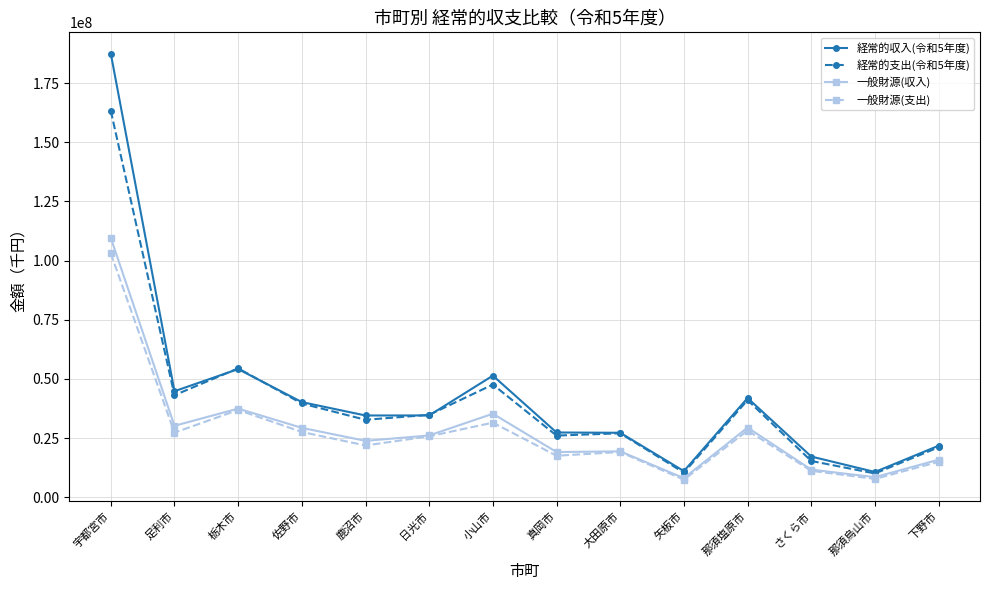

True or false: 経常的収入(令和5年度) has more than 1 interior local peaks.

True